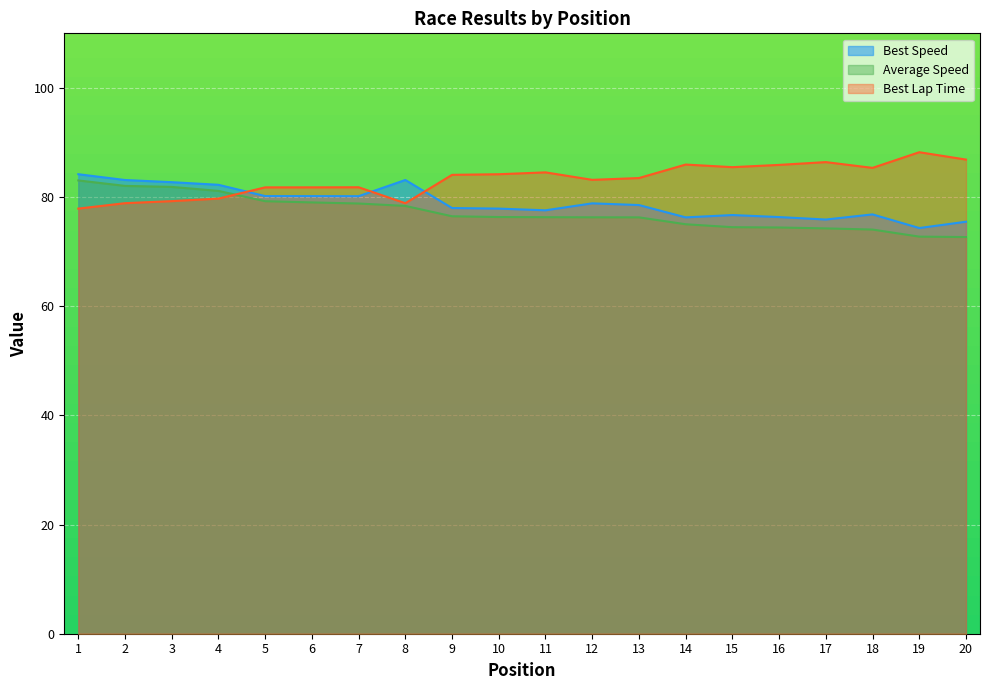

How many times do Total Time and Best Lap Time cross each other?

1